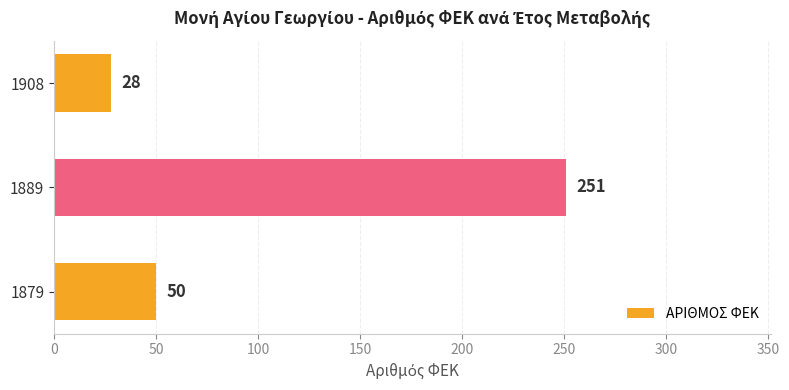

Which category has the lowest value across all series?

1908